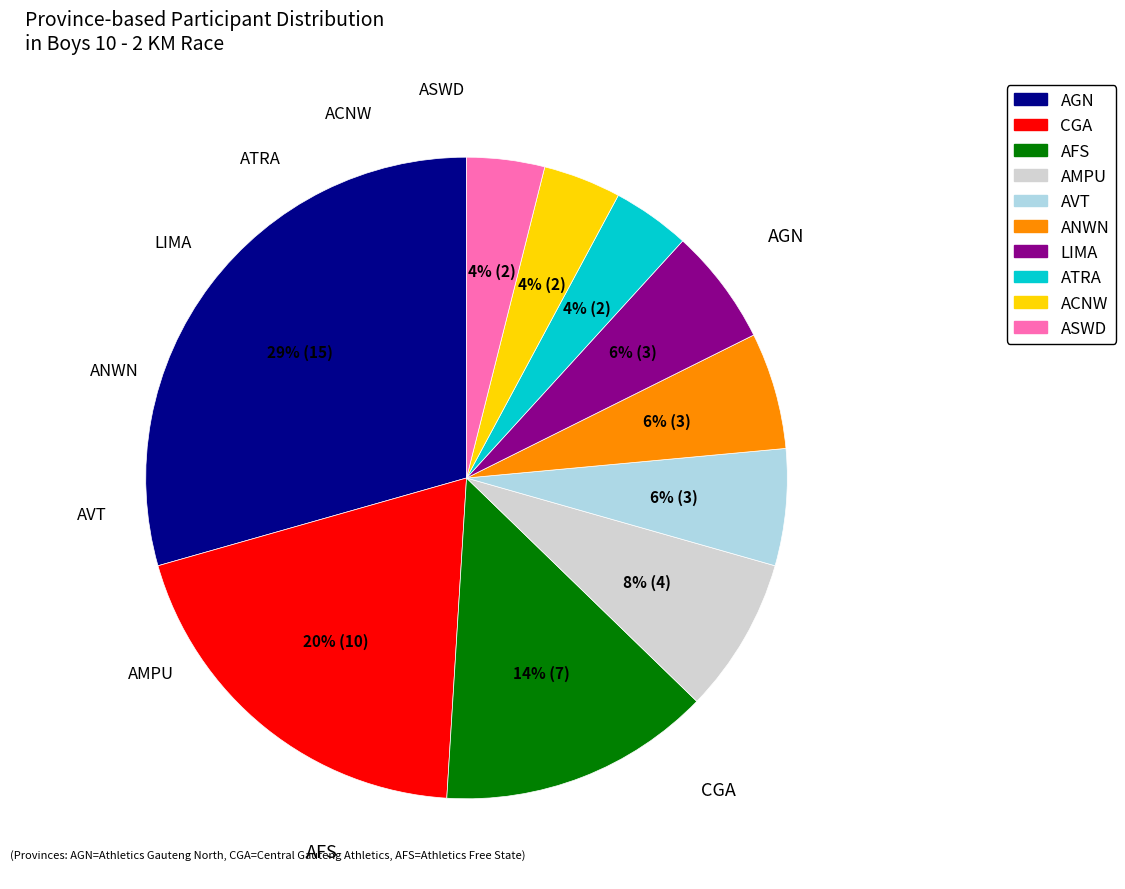

Do CGA and AMPU together represent more than half of the pie?

No